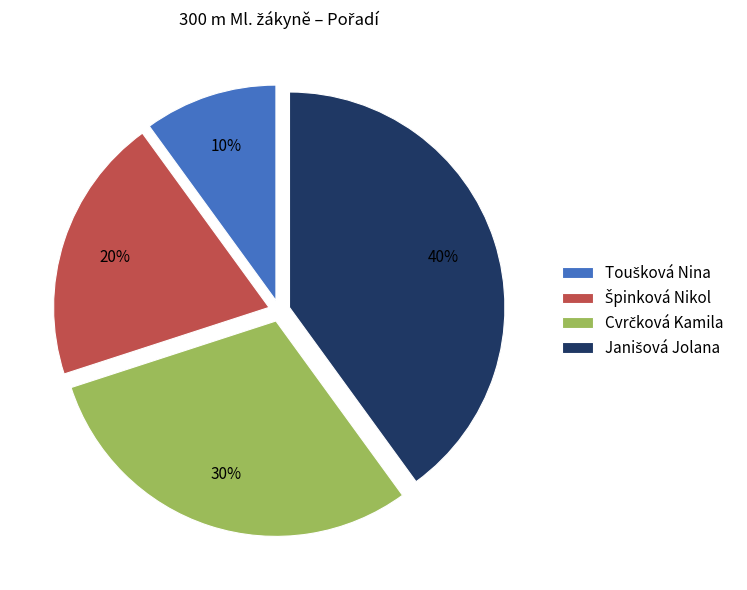

Does any single category account for the majority?

No